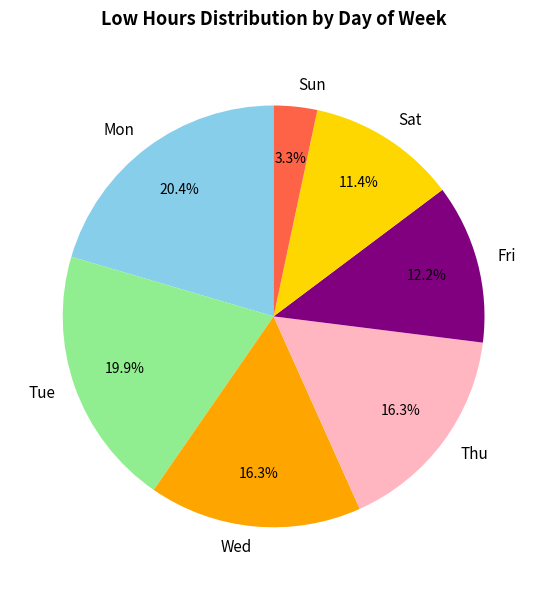

What percentage do Mon and Tue together represent?

40.4%